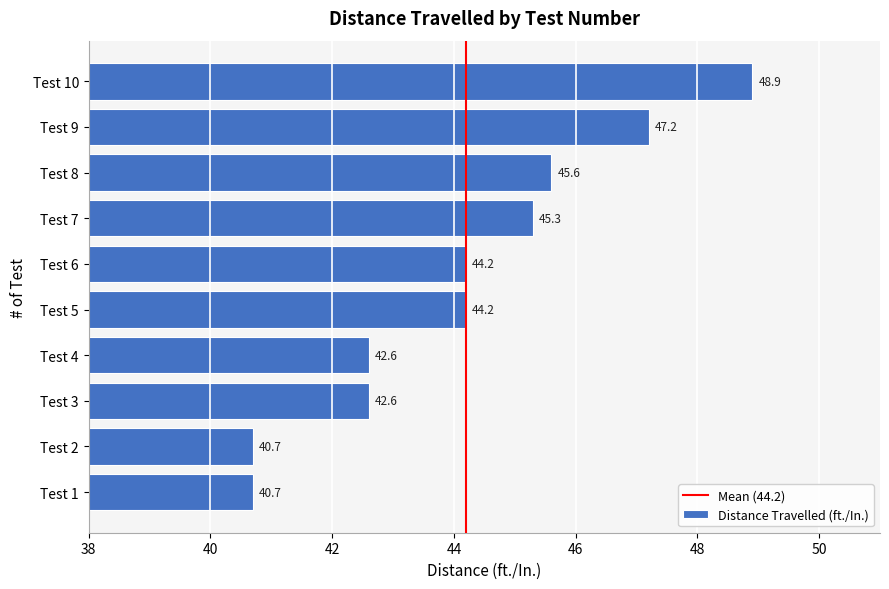

Count the number of values greater than 44.

6